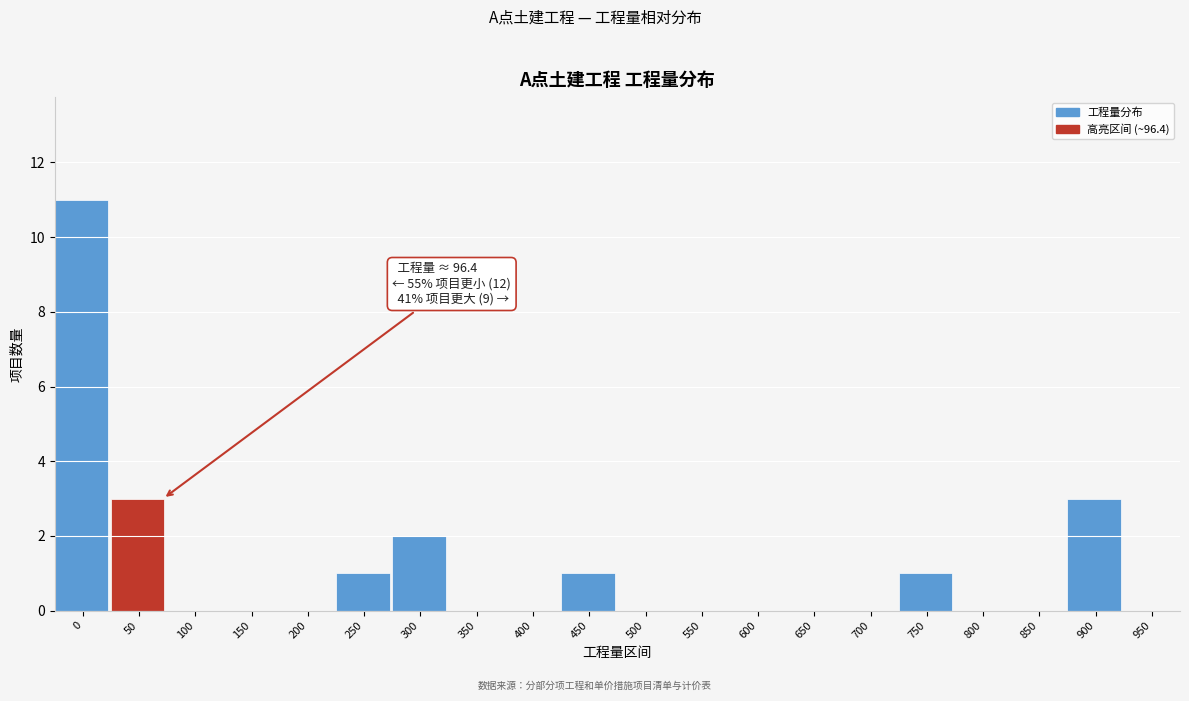

Reading right to left, what are all the values shown in this chart?

950=0	900=3	850=0	800=0	750=1	700=0	650=0	600=0	550=0	500=0	450=1	400=0	350=0	300=2	250=1	200=0	150=0	100=0	50=3	0=11